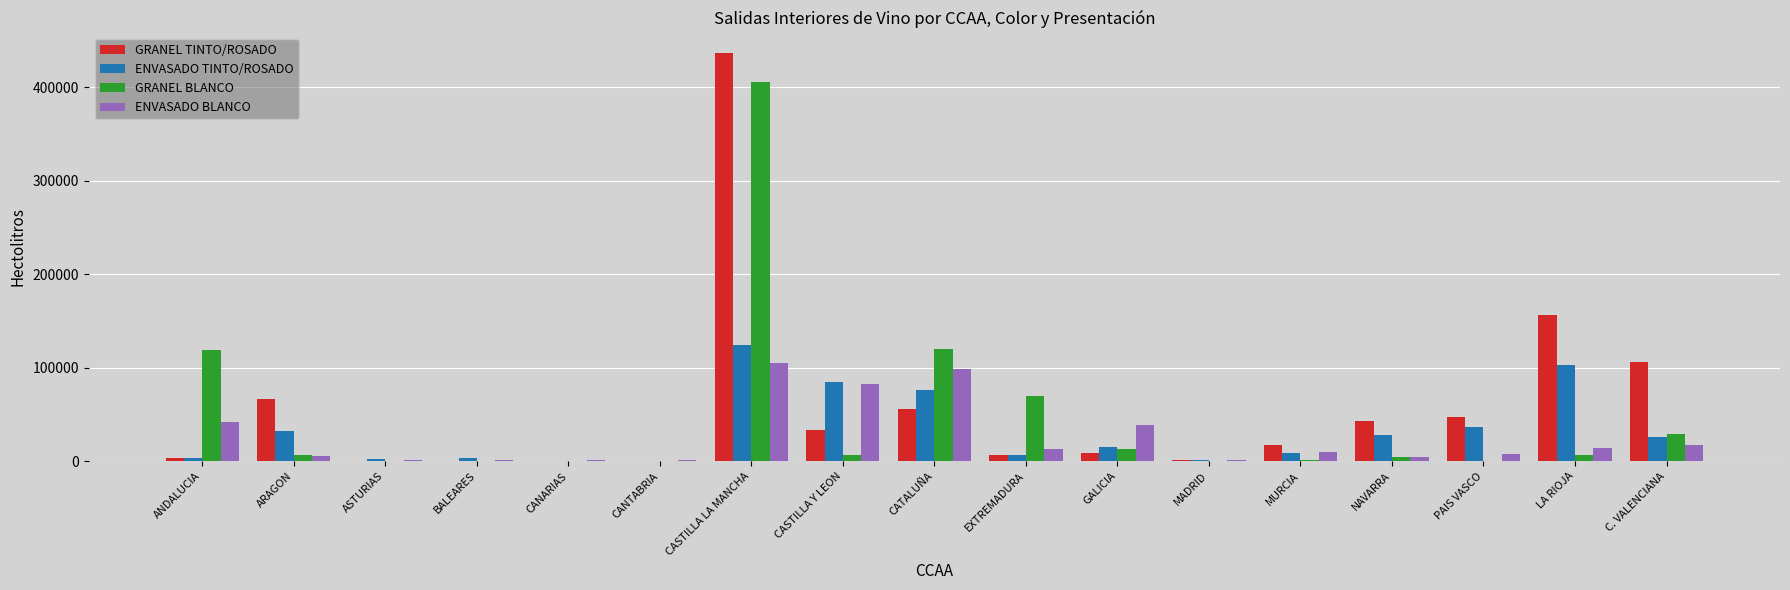

How many data points does each series have?

17